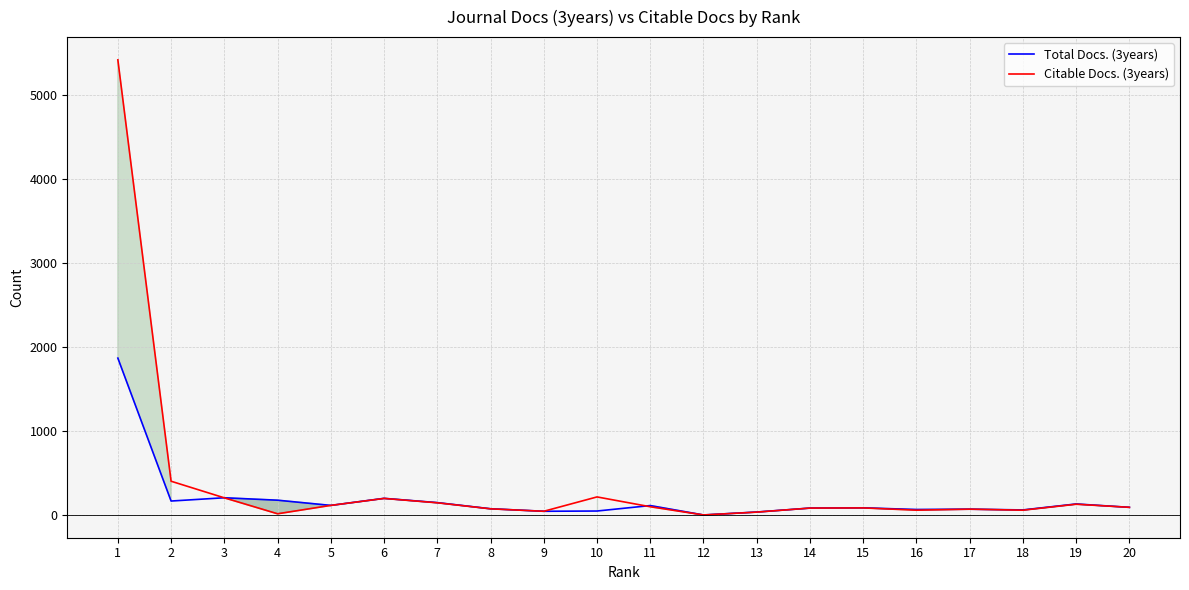

Rank the series at 14 from lowest to highest value.

Total Docs. (3years), Citable Docs. (3years)